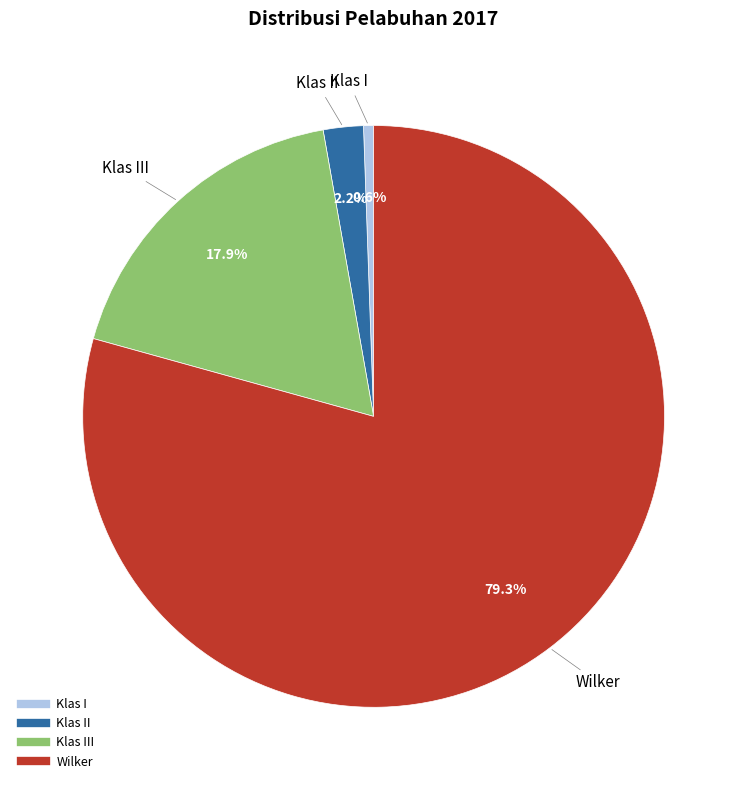

How many segments does this pie chart have?

4